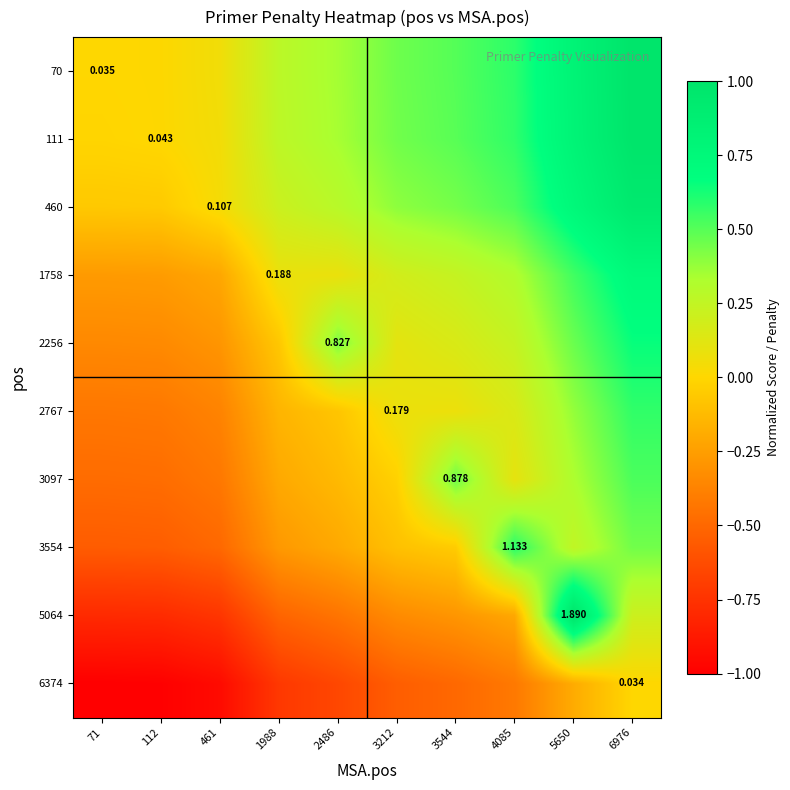

At which label does 2256 reach its minimum?

71